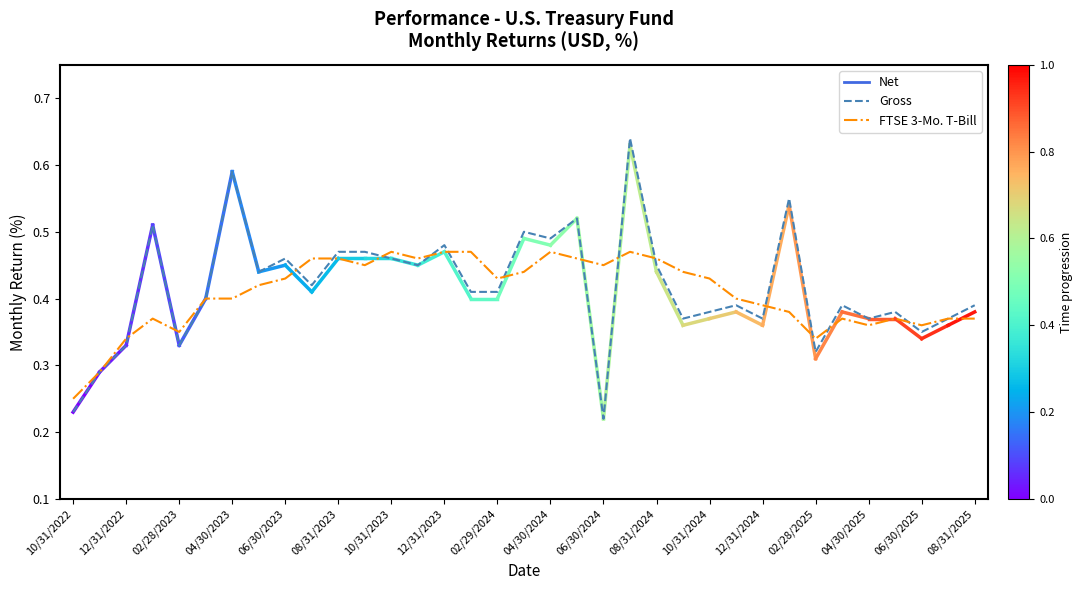

Count the FTSE 3-Mo. T-Bill values in the range 0 to 1.

35